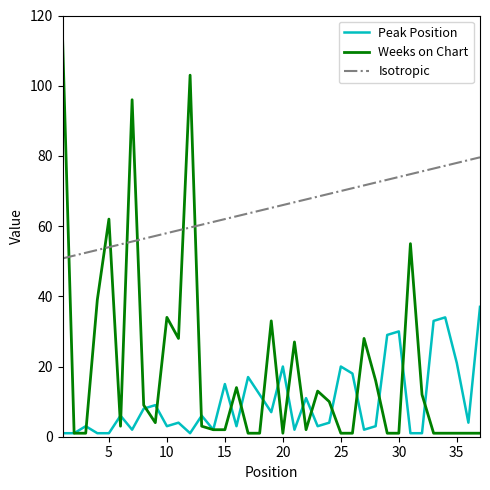

Which series has the largest total across all categories?

Isotropic